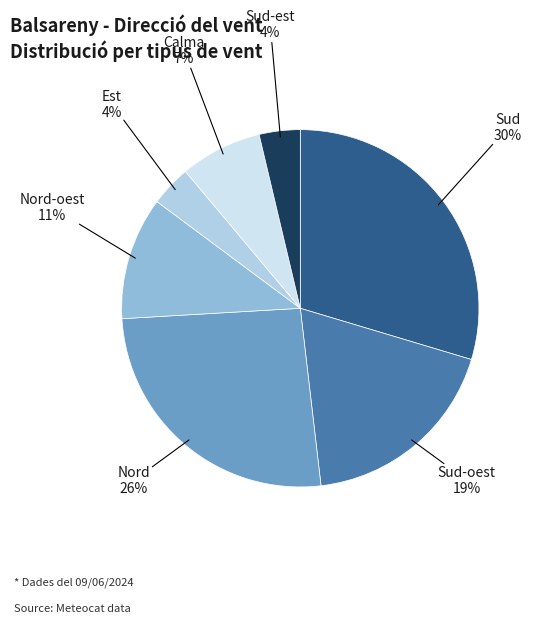

Count the number of slices in the pie.

7